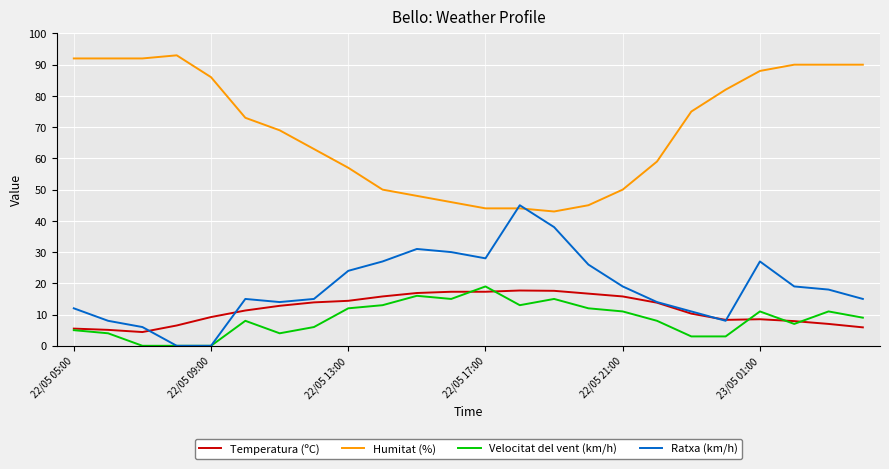

Which series has the largest total across all categories?

Humitat (%)